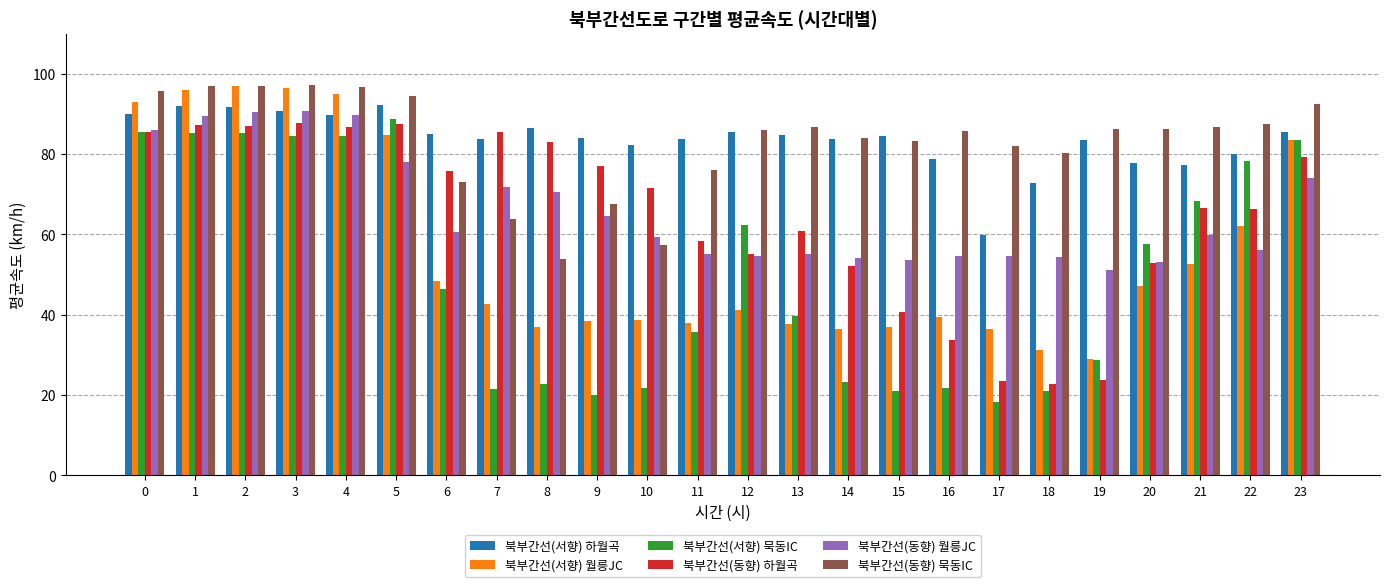

What is the value of the 북부간선(서향) 하월곡 bar at the 13th from the left?

85.4